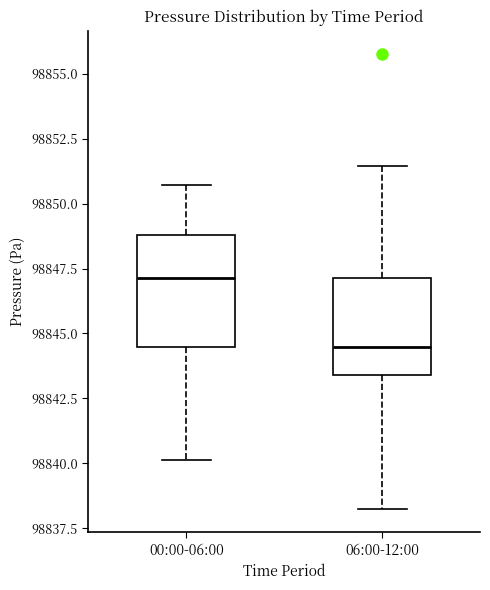

Which box is the tallest, from its lower edge to its upper edge?

00:00-06:00